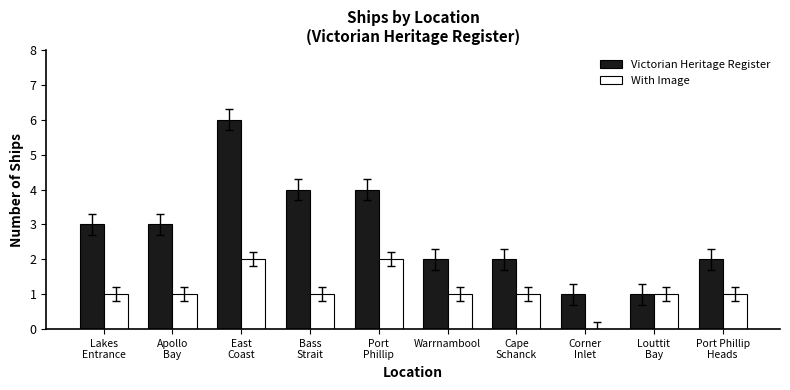

Which category has the highest value across all series?

East
Coast